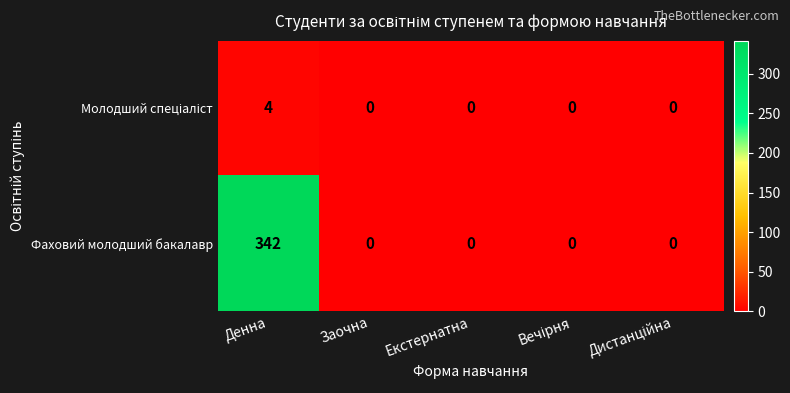

Which series has the widest spread of values?

Фаховий молодший бакалавр